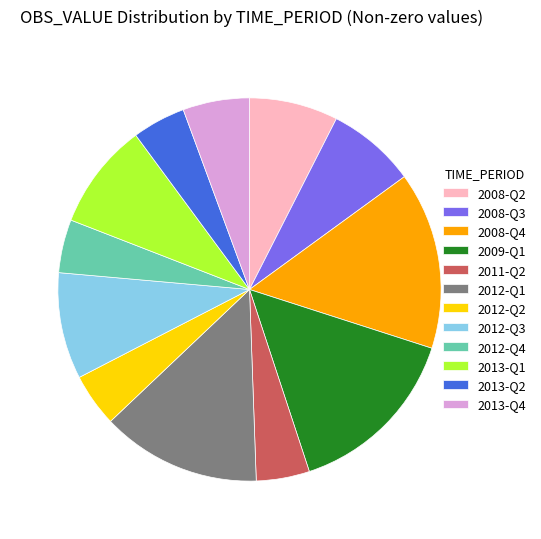

True or false: 2013-Q4 accounts for 6% of the total.

True